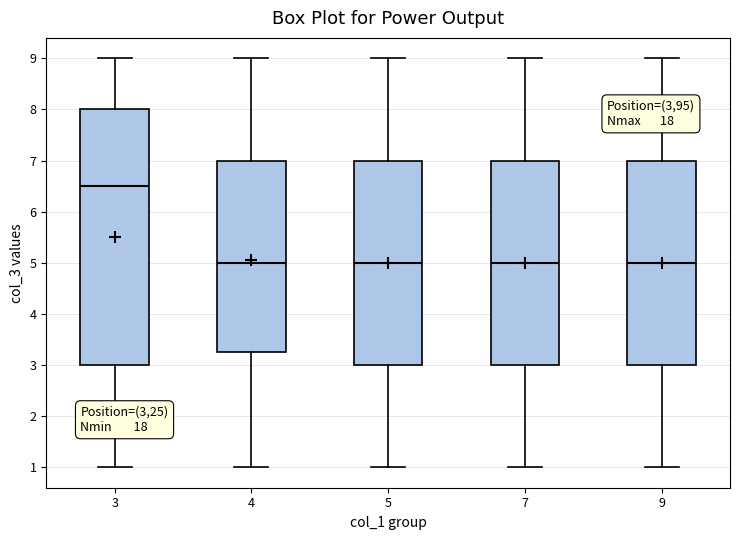

Where is the upper edge of the box at x = 5 on the y-axis? The values are not printed on the chart, so give them approximately, as read against the axis.

7.0